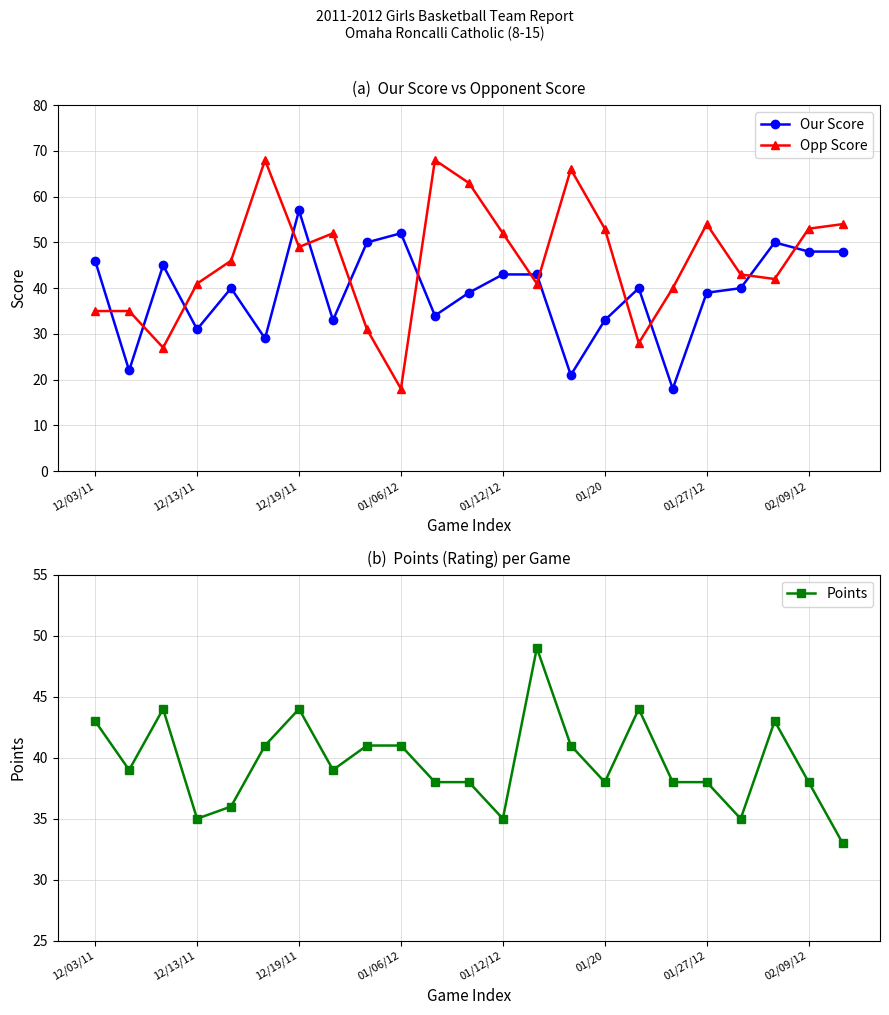

True or false: Our Score has more than 0 interior local peaks.

True